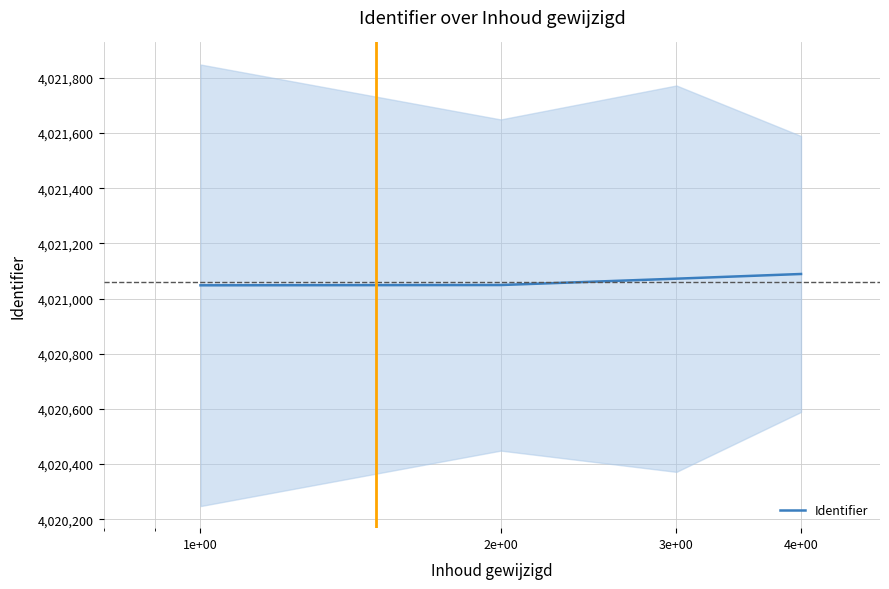

How many data points are above 4021072?

1